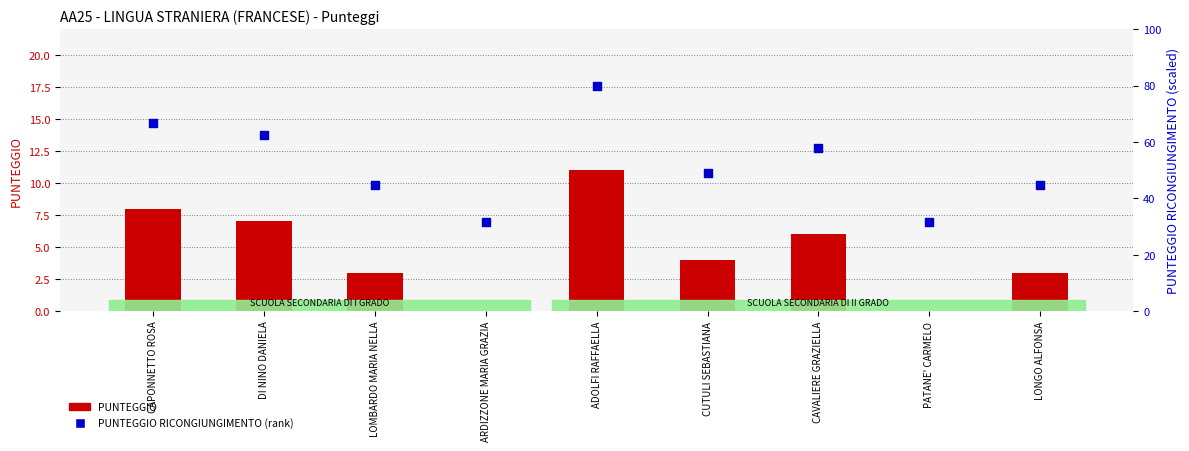

At which category is the sum across all series the highest?

ADOLFI RAFFAELLA